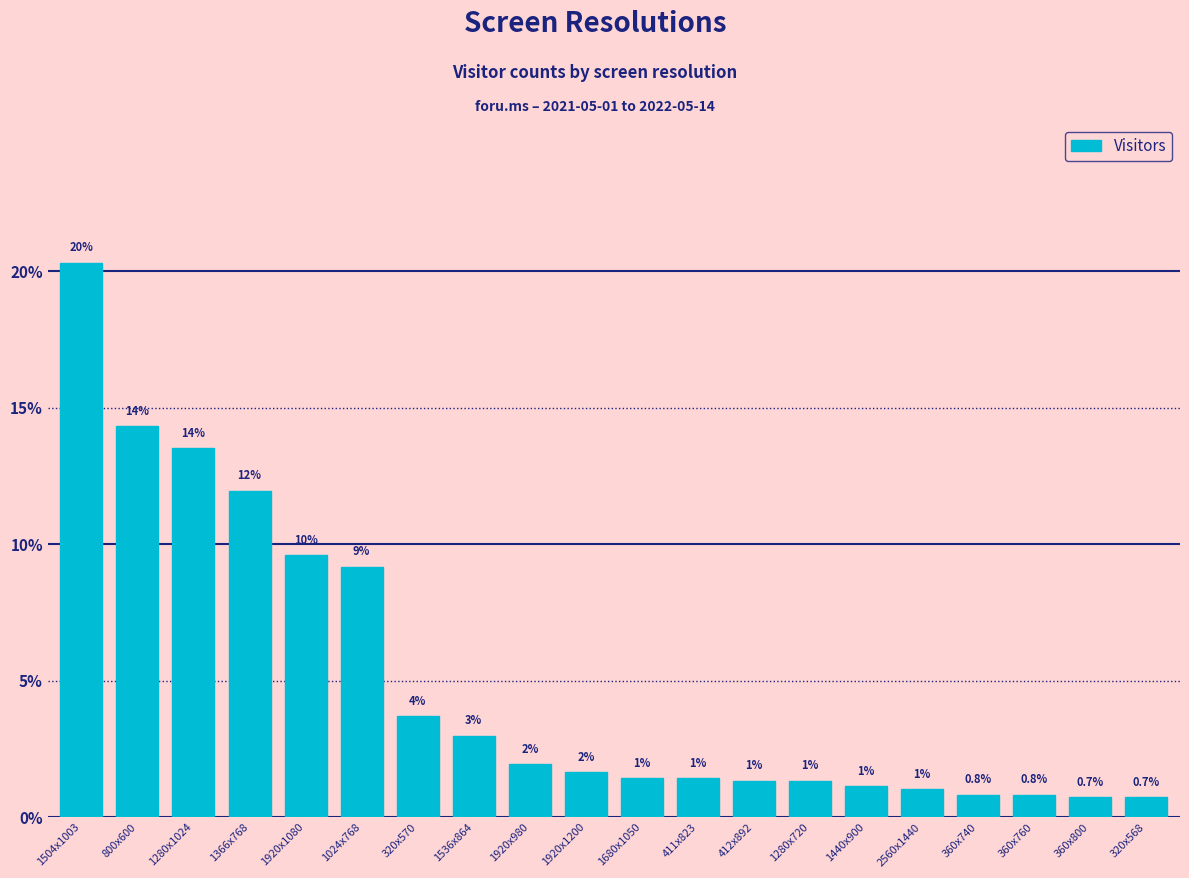

The value at 1504x1003 is 20.3. True or false?

True